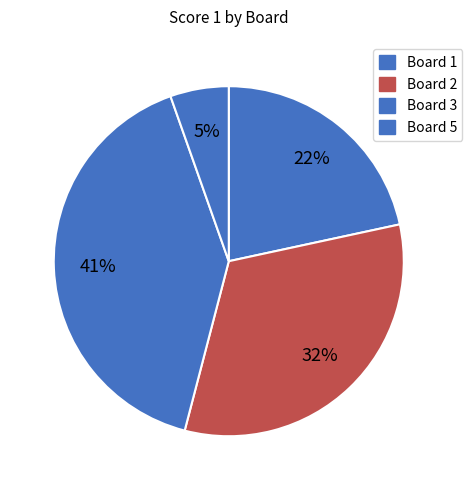

Count the number of slices in the pie.

4